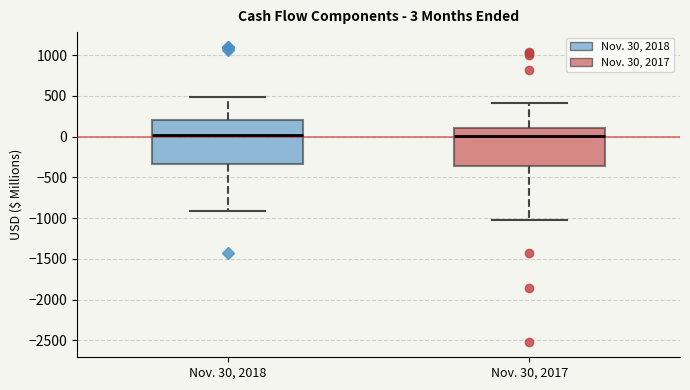

Comparing the boxes themselves (not the whiskers), which one is the tallest?

Nov. 30, 2018